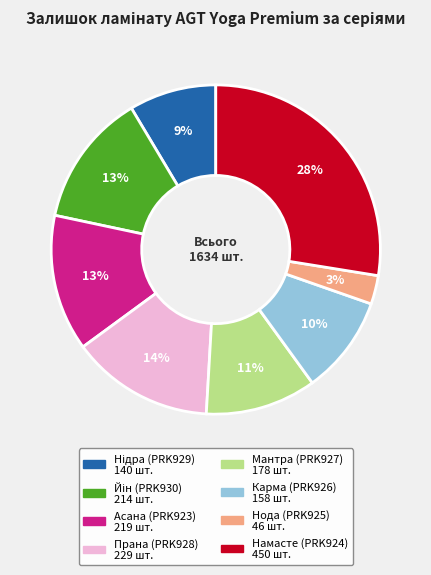

Between Нода (PRK925) and Прана (PRK928), which is larger?

Прана (PRK928)